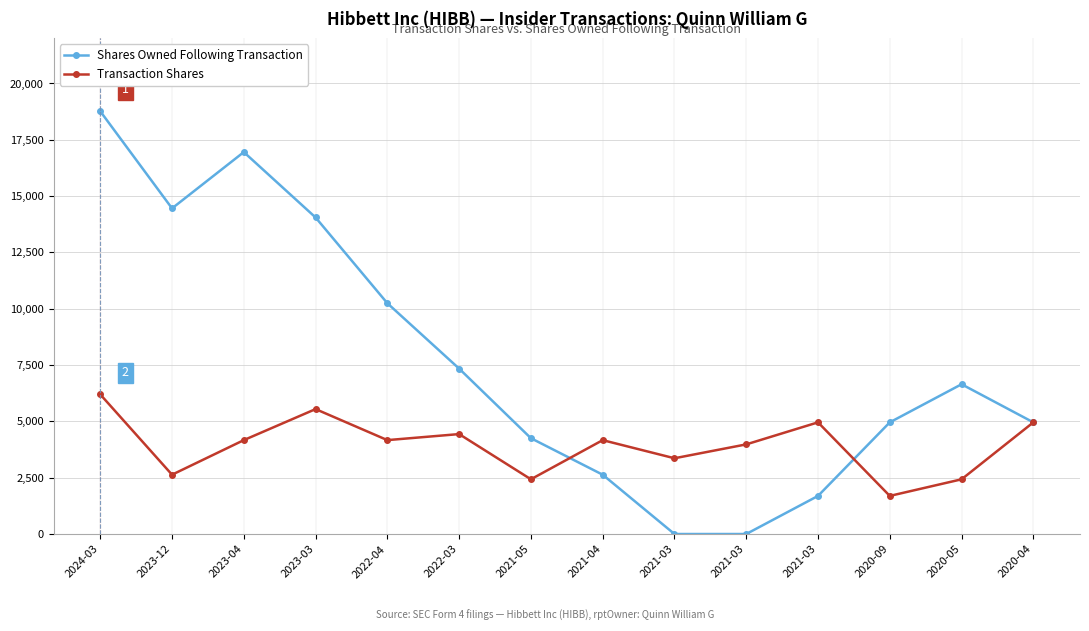

How many lines are shown in the chart?

2